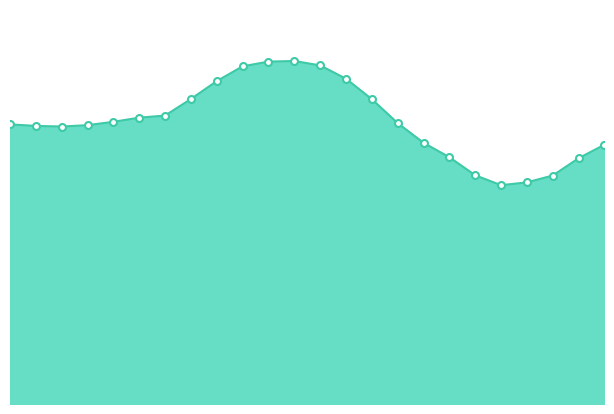

How many data points does each series have?

24